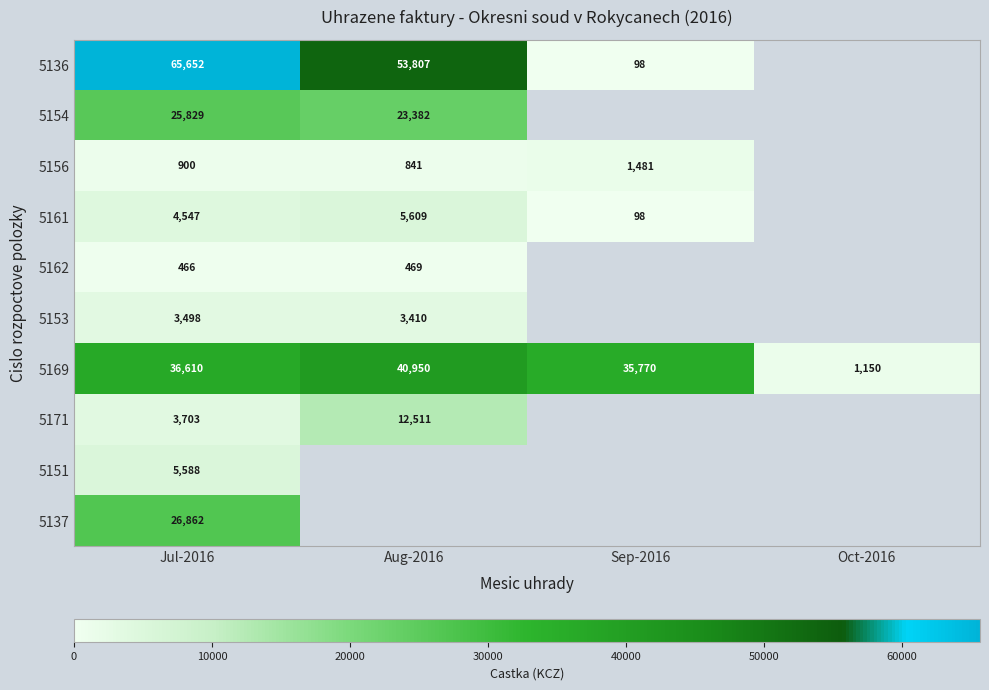

The value of 5169 at Jul-2016 is 24529. True or false?

False